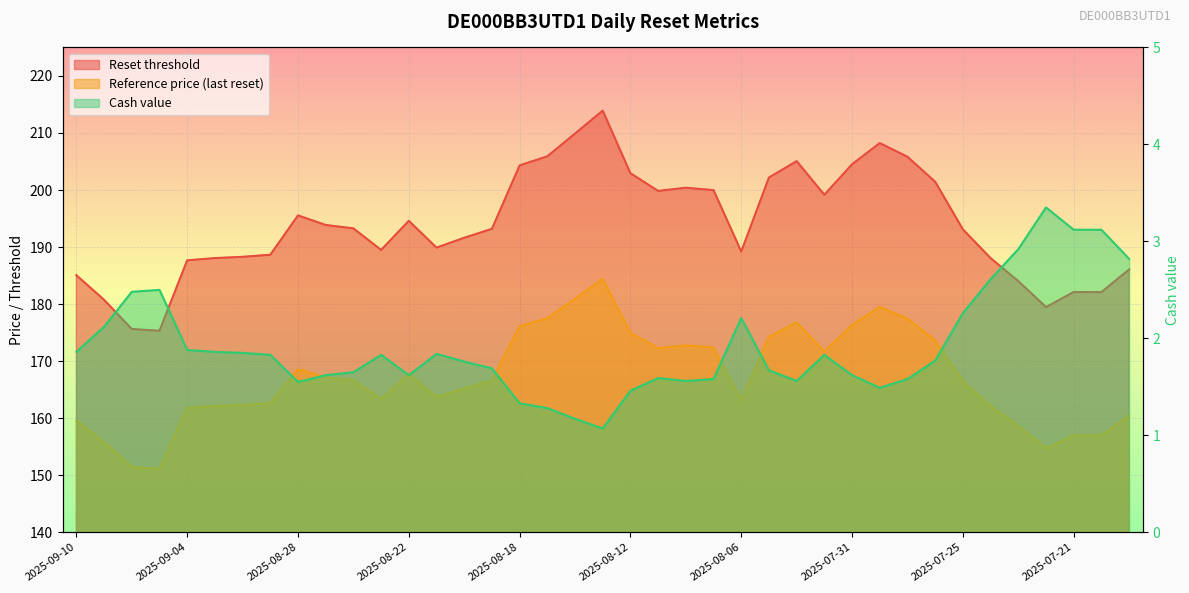

How many interior local valleys does the Cash value series have?

6